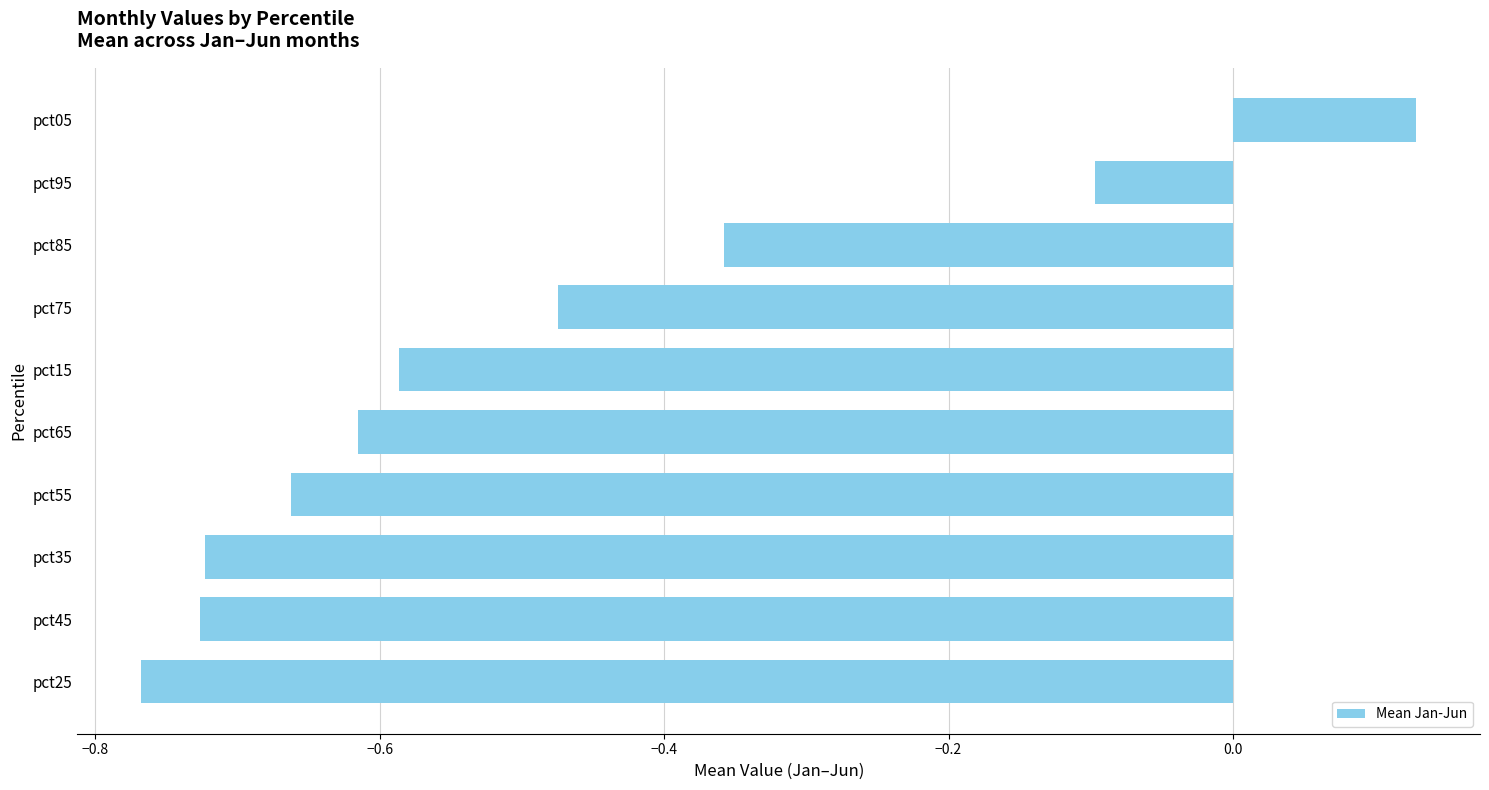

What is the label of the 3rd bar from the top?

pct85